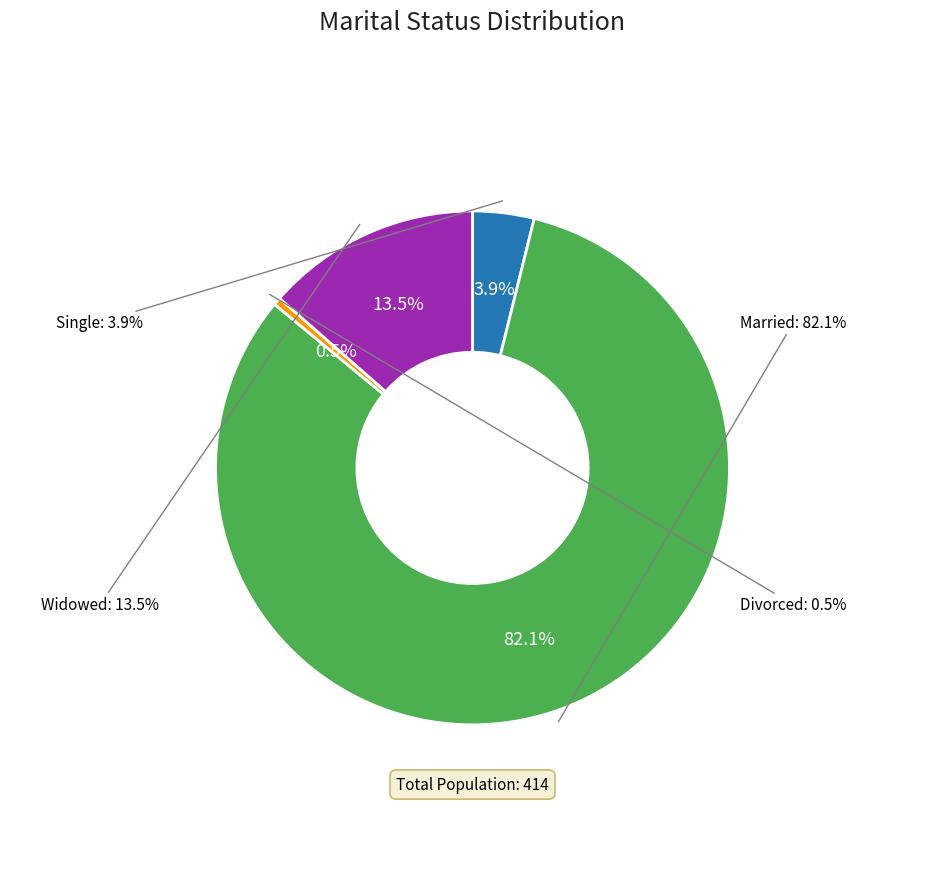

How many segments does this pie chart have?

4